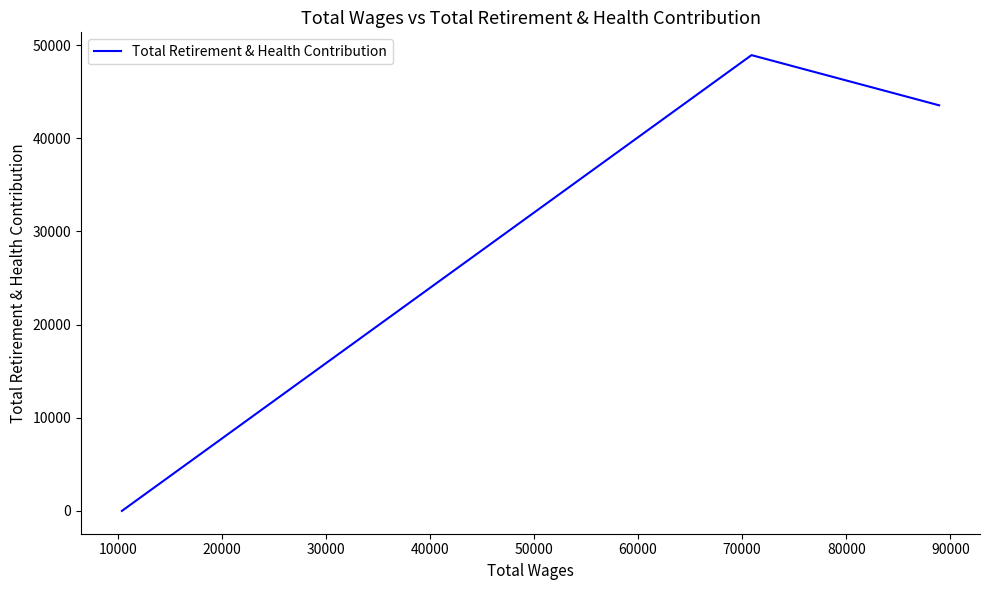

How many data points are above 43528?

1